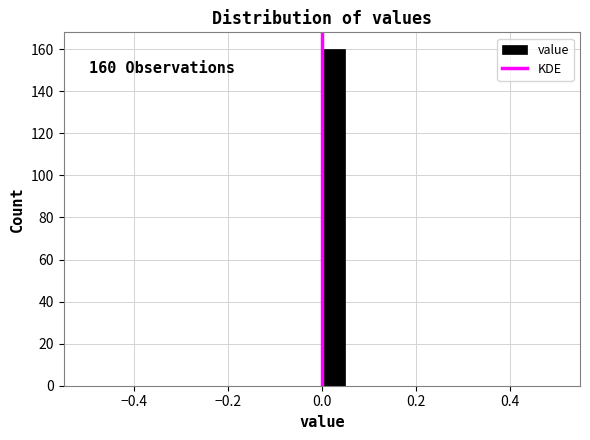

Around what value on the x-axis is the tallest bar? Give the approximate position of its centre, as read against the axis.

0.02